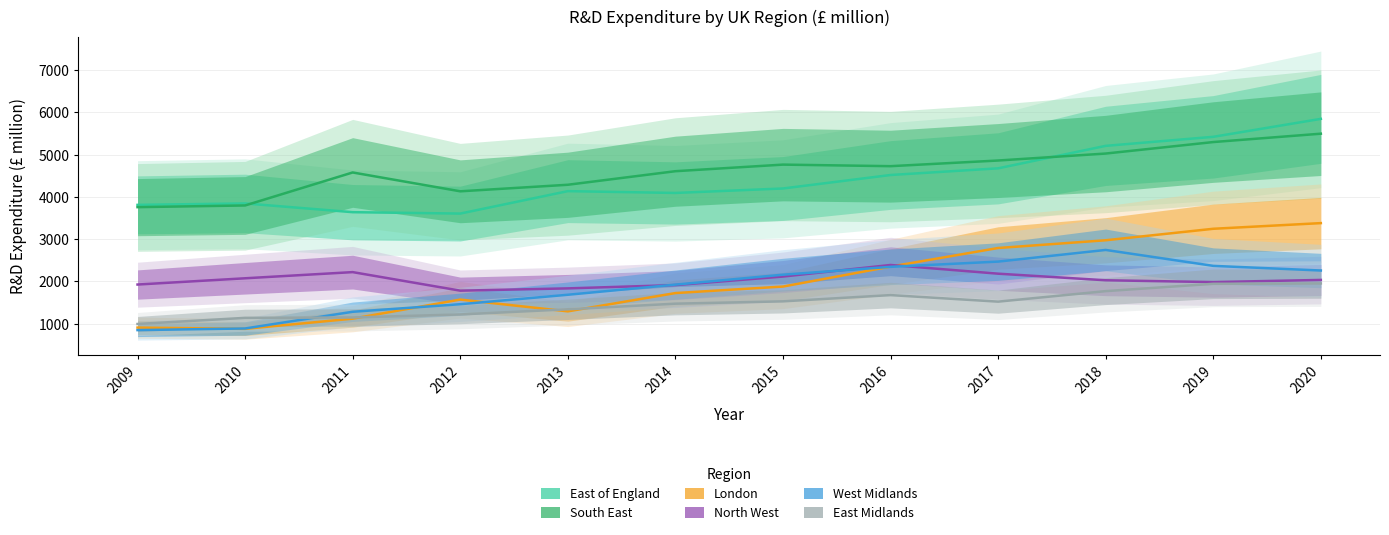

At which label is South East closest to 4627?

2014